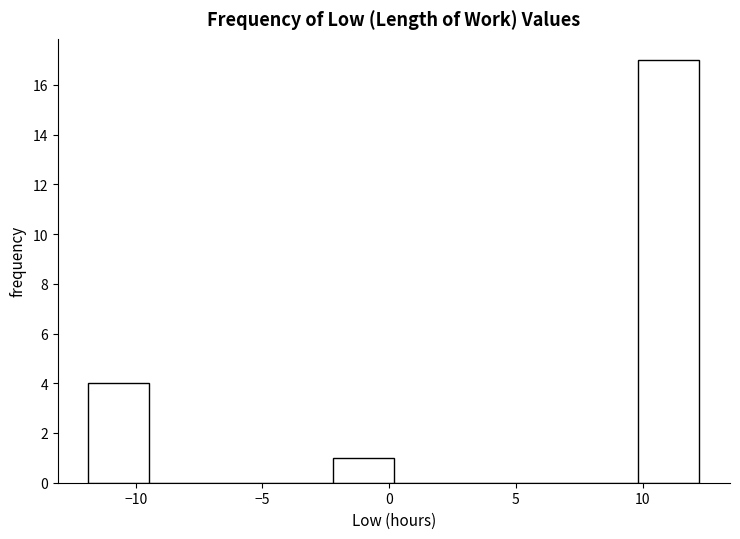

Over which range of the x-axis is the bar tallest?

10.0 to 12.0